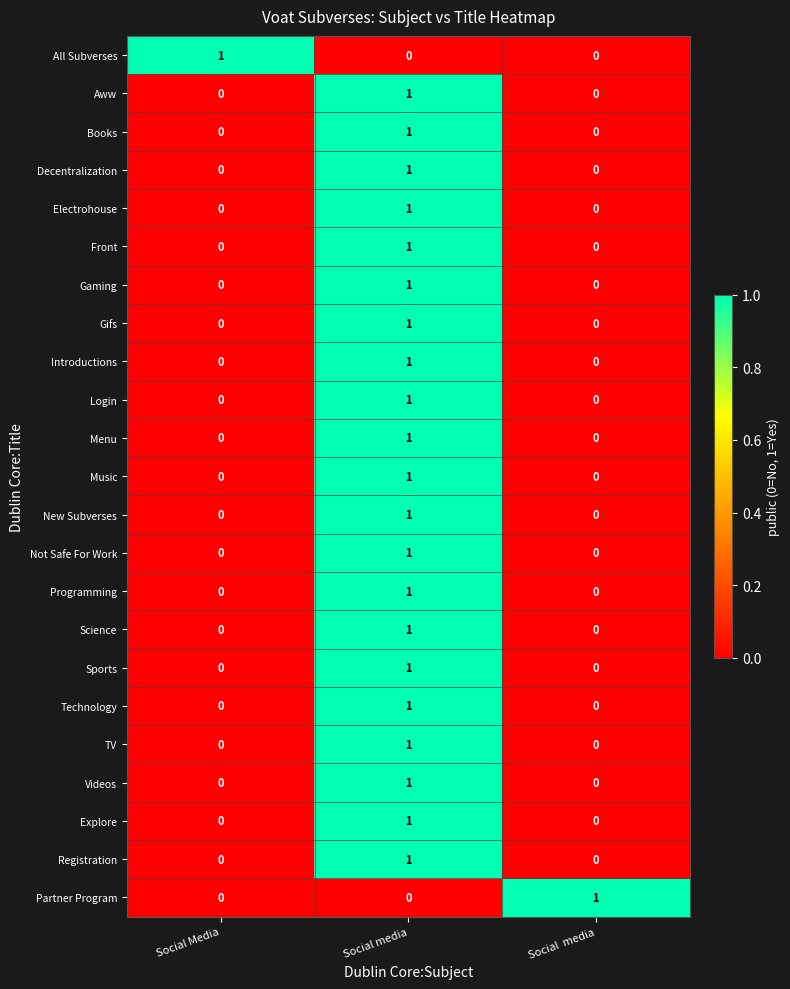

The Login series shows 0 at Social  media. True or false?

True